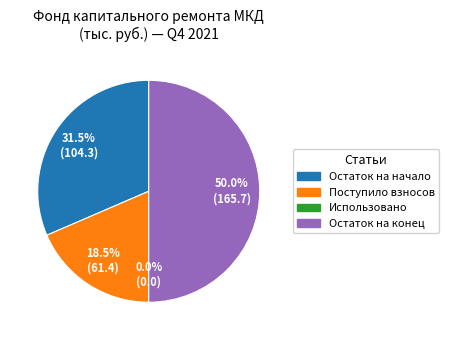

Which slice is the largest?

Остаток на конец периода